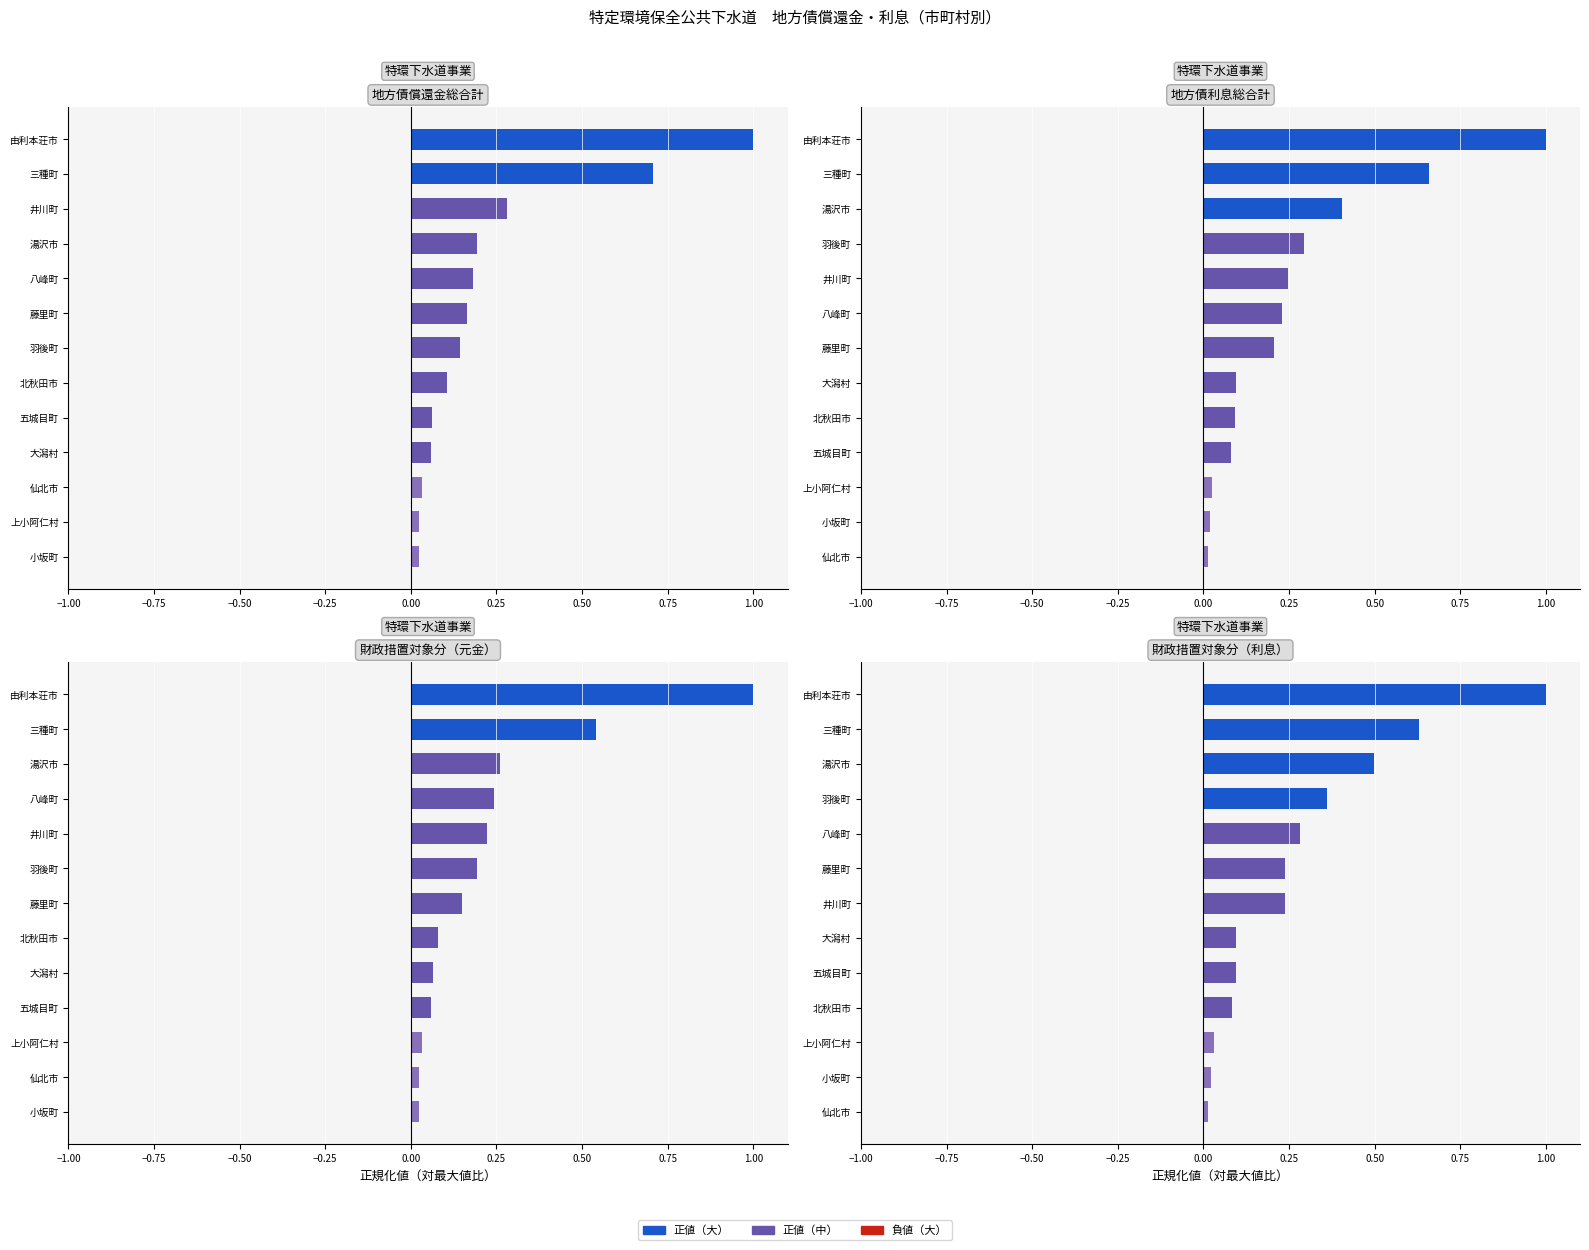

What is the difference between the second highest and minimum values in the 地方債利息総合計 series?

0.6